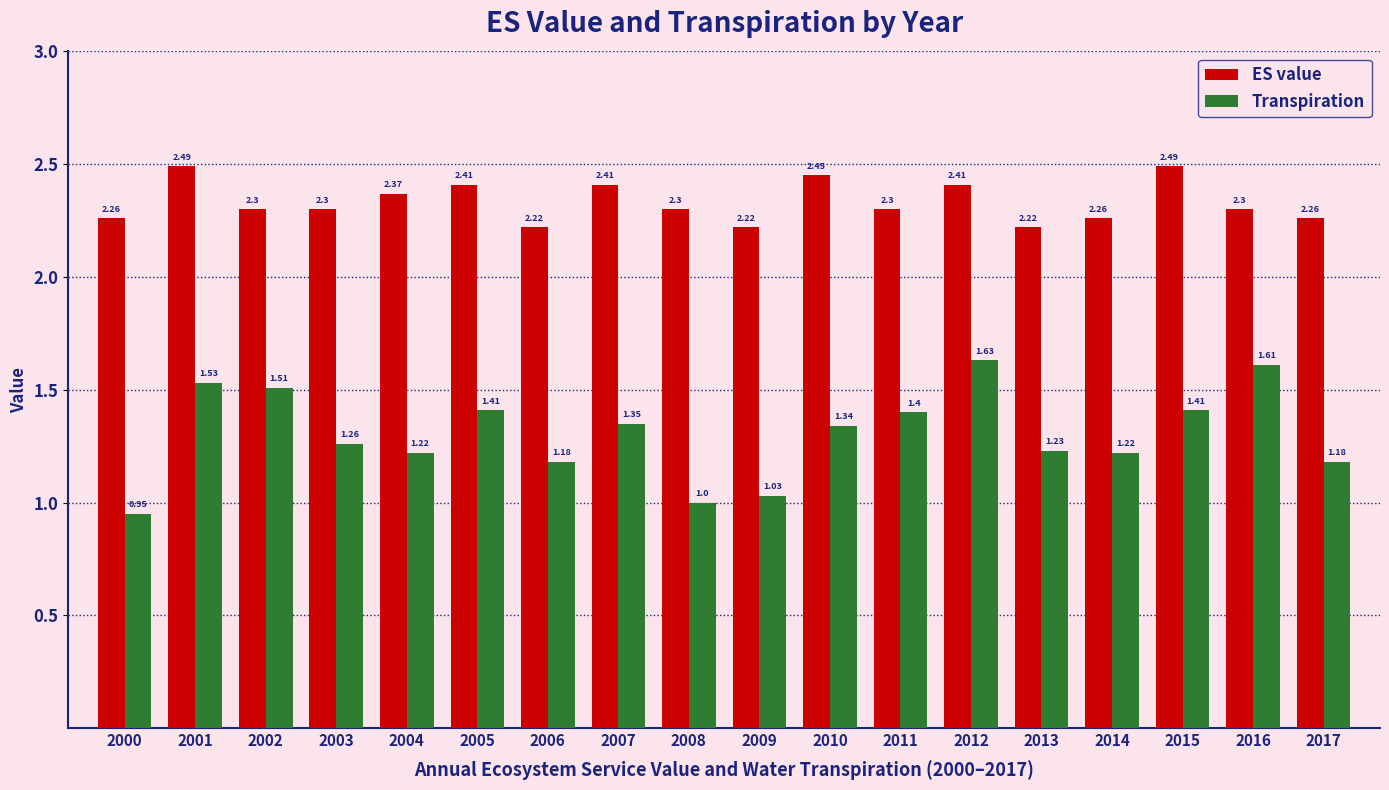

Is it true that ES value equals 2.5 at 2001?

True